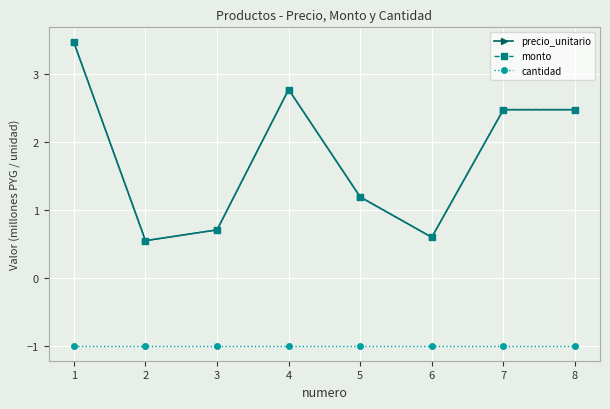

Does the chart have visible grid lines?

Yes